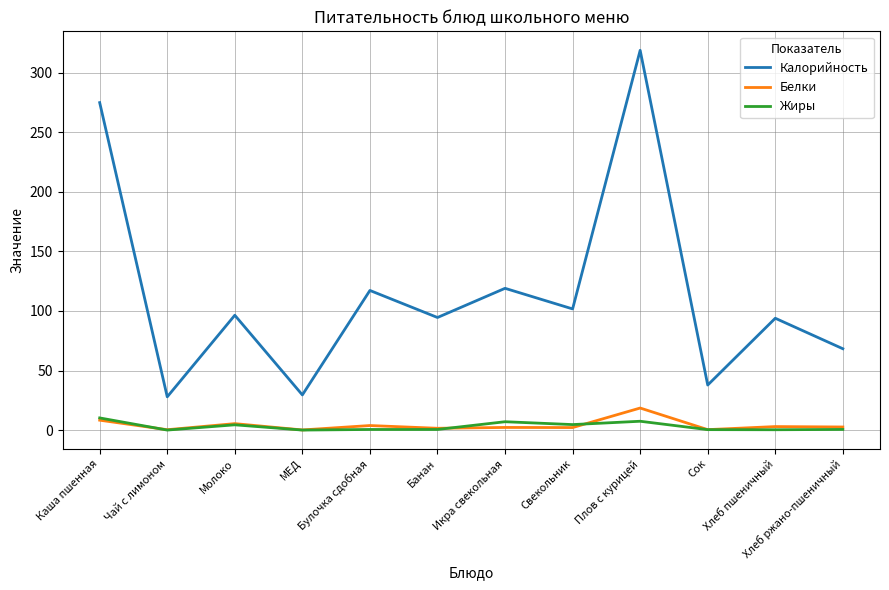

True or false: Калорийность and Жиры intersect in this chart.

False